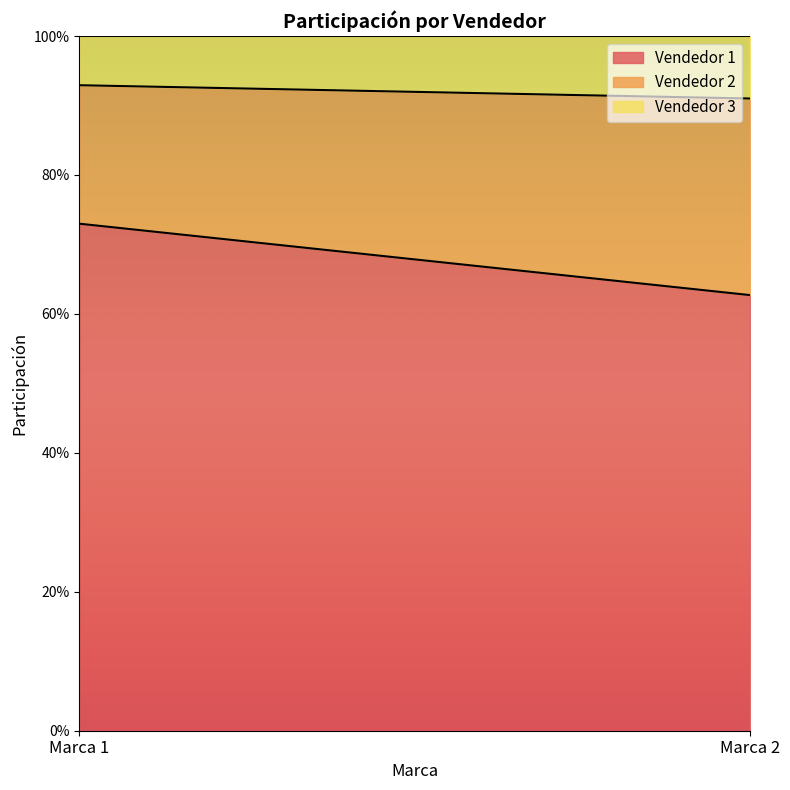

Reading left to right, extract all data points from this chart.

Vendedor 1: 0.7	0.6
Vendedor 2: 0.2	0.3
Vendedor 3: 0.1	0.1